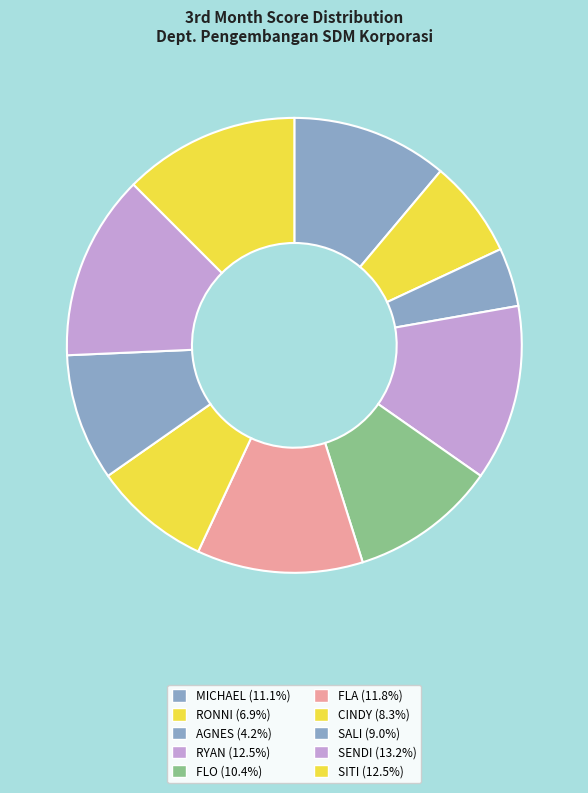

To the nearest percent, what portion does CINDY represent?

8%